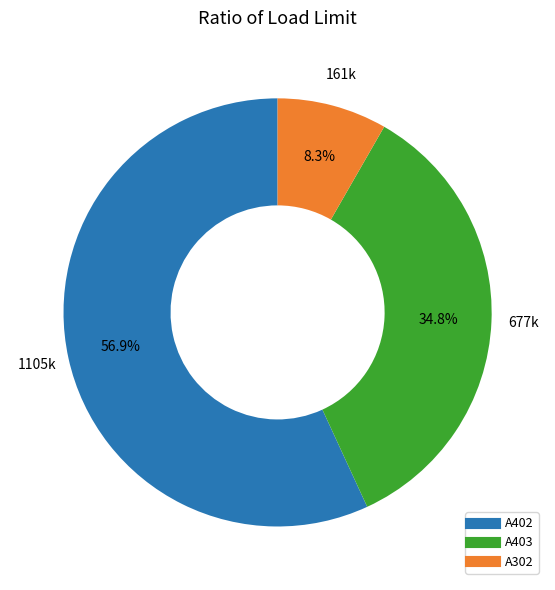

Is there a majority slice in this chart?

Yes